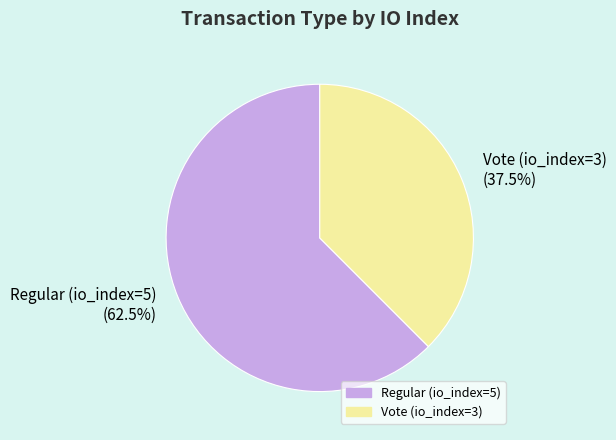

How many slices are in this pie chart?

2